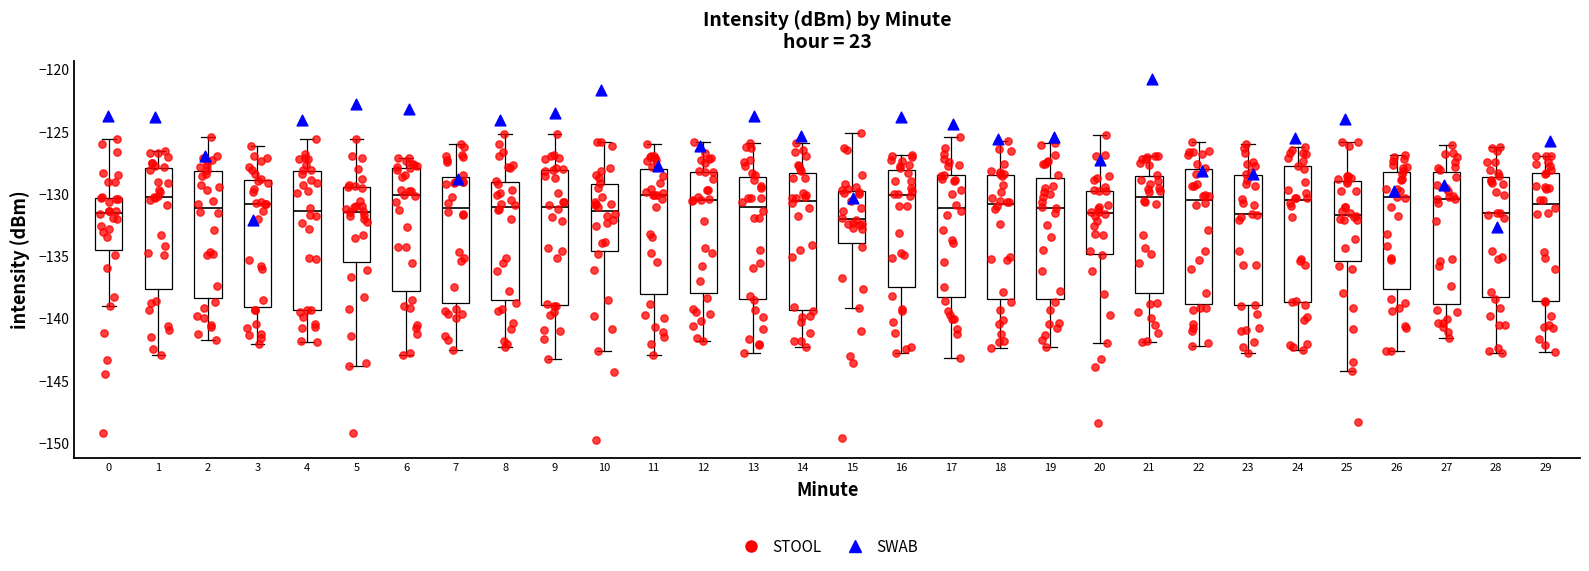

Where does the upper whisker of the box at x = 7 end on the y-axis? The values are not printed on the chart, so give them approximately, as read against the axis.

-126.0